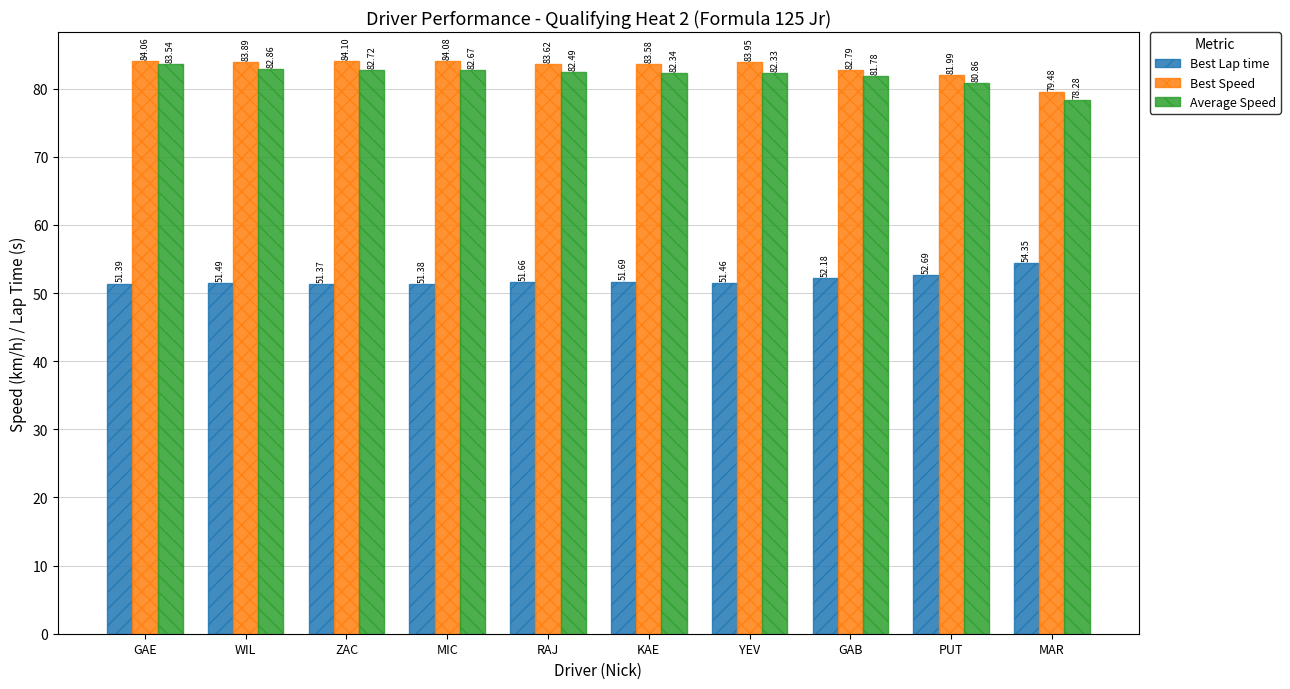

What is the label of the 8th bar from the left?

GAB